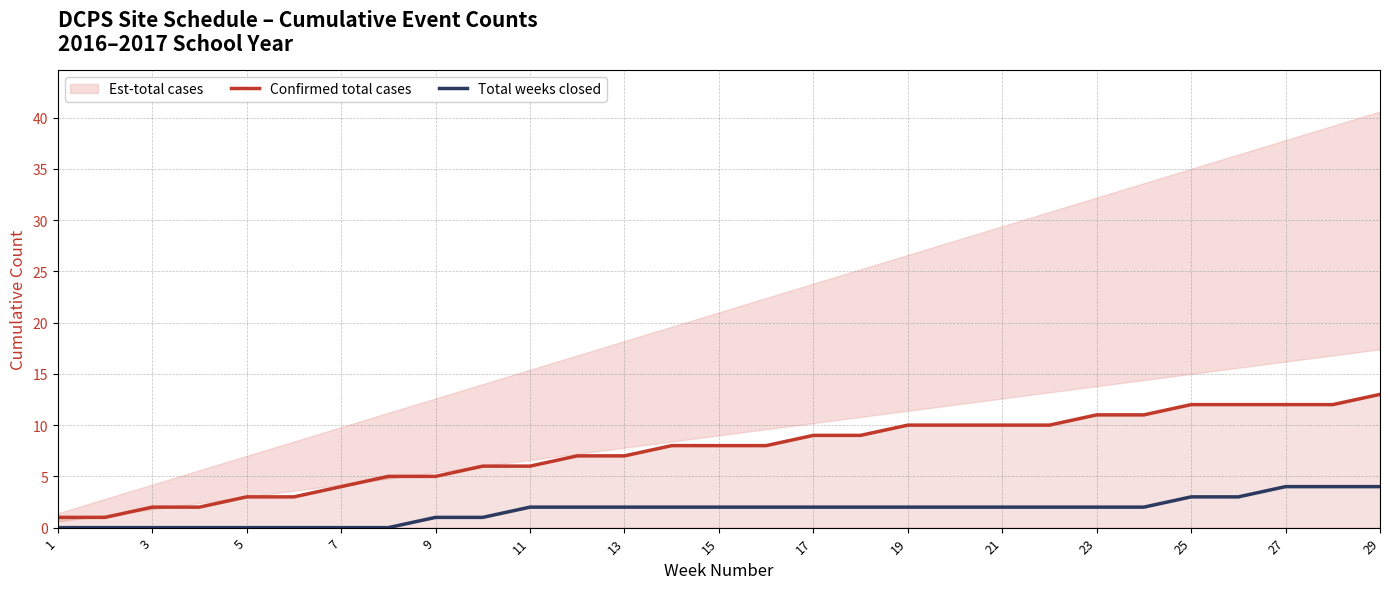

Read the Total weeks closed value at 25.

3